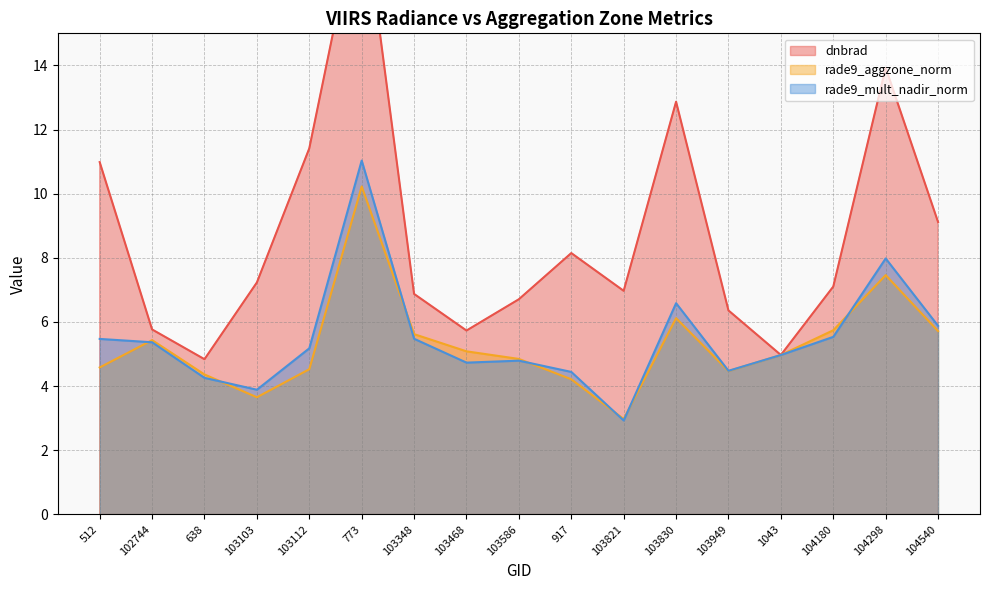

What are all the series names shown in the legend?

dnbrad, rade9_aggzone_norm, rade9_mult_nadir_norm